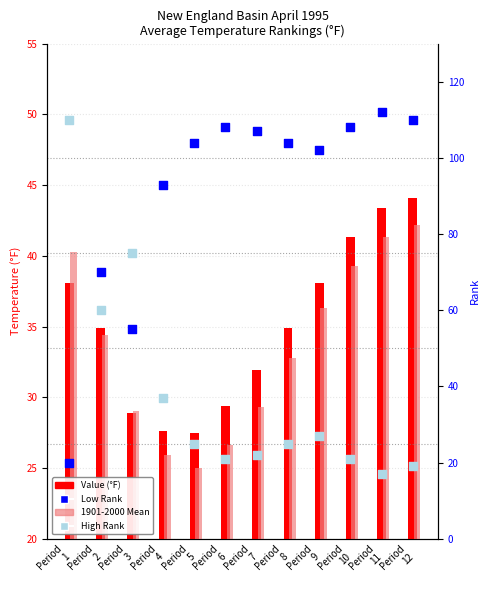

Which series contains the highest Y value?

Low Rank